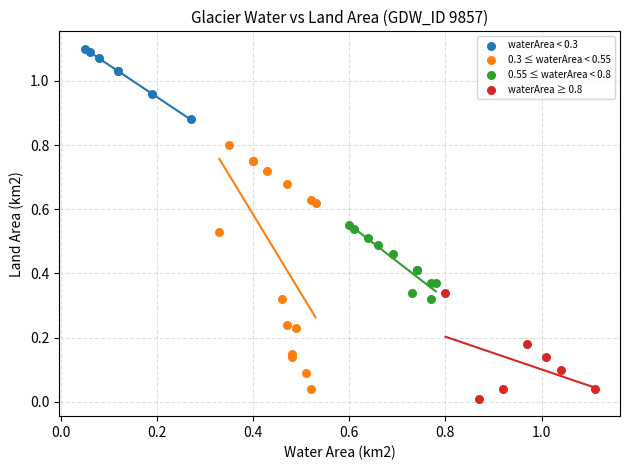

What are all the series names shown in the legend?

waterArea < 0.3, 0.3 ≤ waterArea < 0.55, 0.55 ≤ waterArea < 0.8, waterArea ≥ 0.8